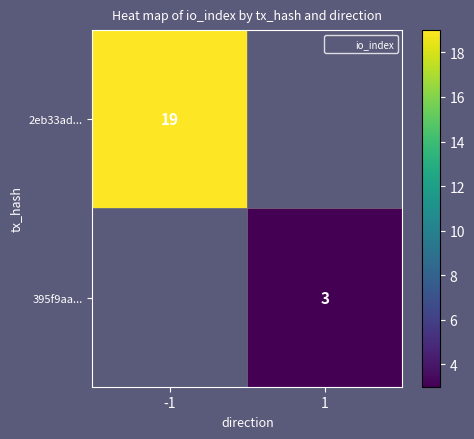

What is the smallest value displayed?

3.0